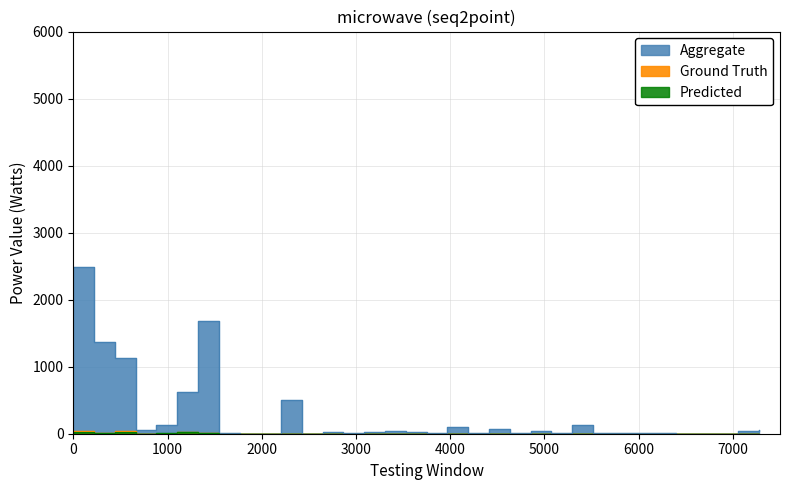

True or false: Ground Truth and Aggregate intersect in this chart.

False